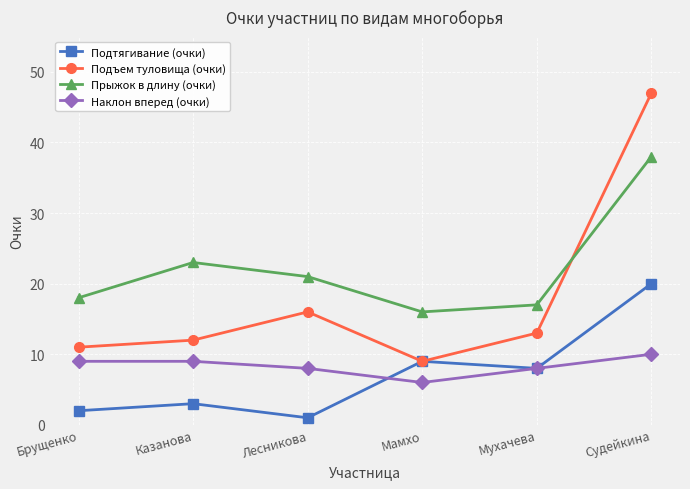

How many lines are shown in the chart?

4